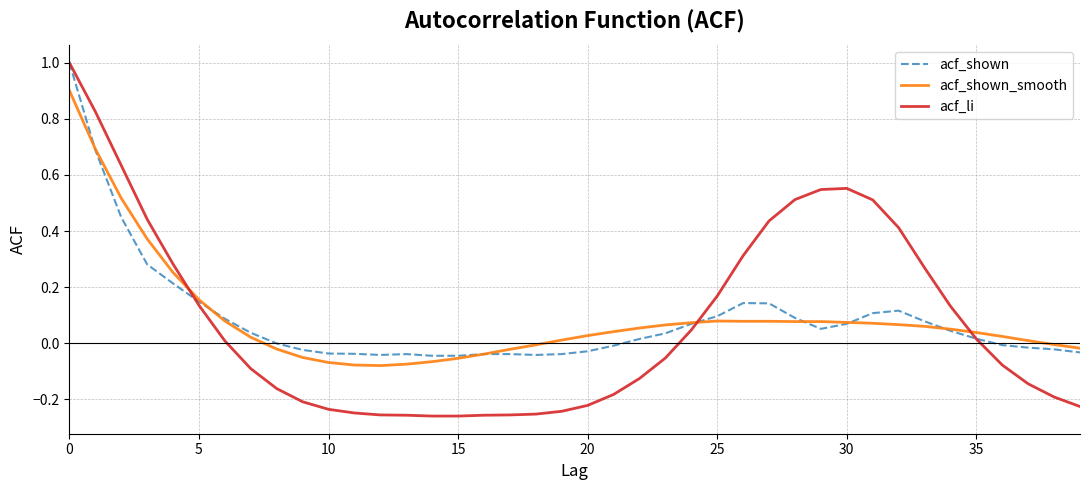

Which series has the widest spread of values?

acf_li